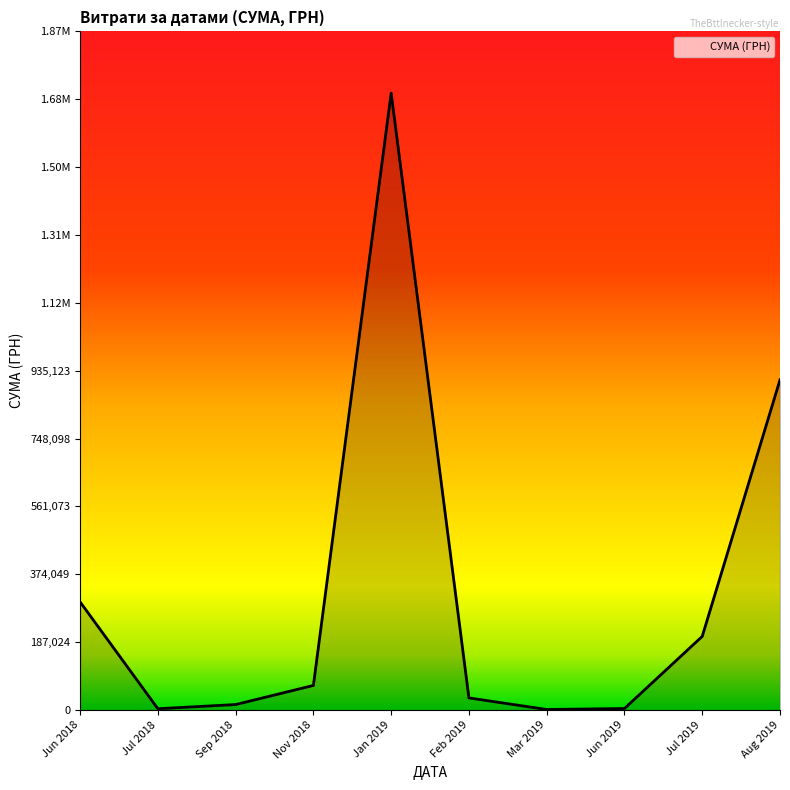

Is this an area chart (filled region under the line)?

Yes